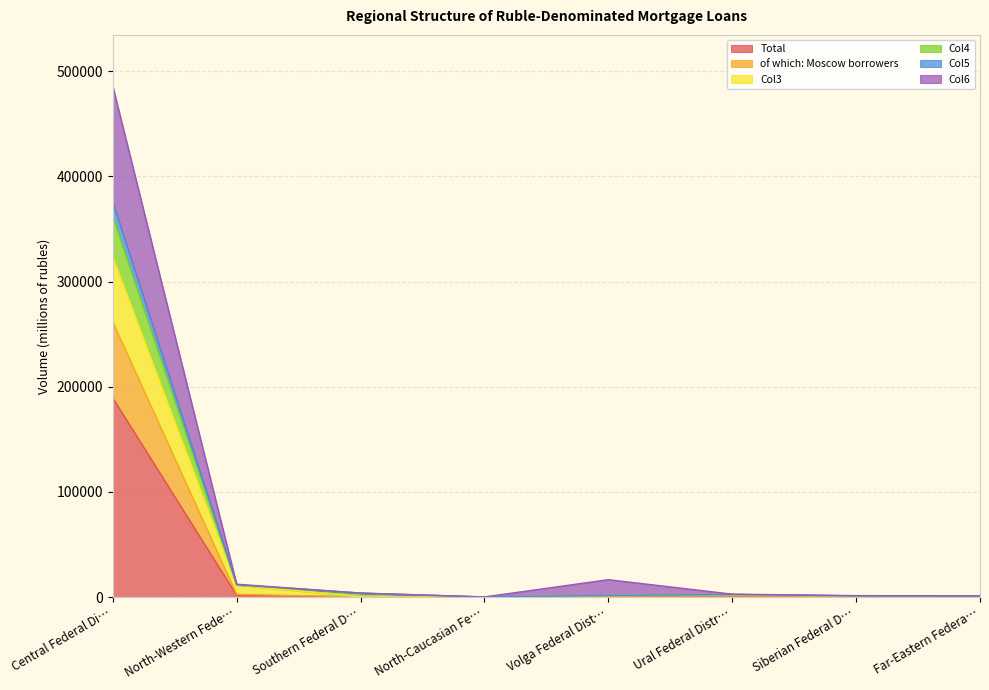

At which label does Total reach its peak?

Central Federal Di…